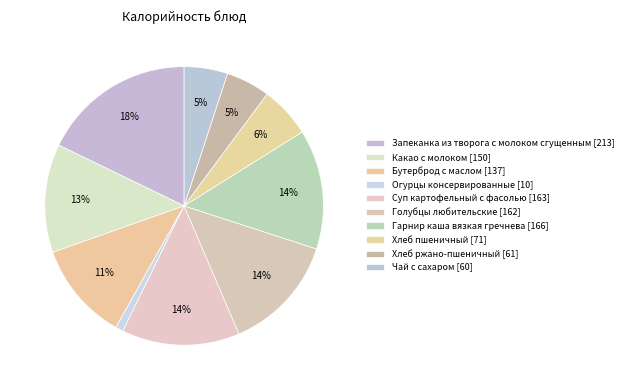

To the nearest percent, what is the combined percentage of Чай с сахаром and Какао с молоком?

18%